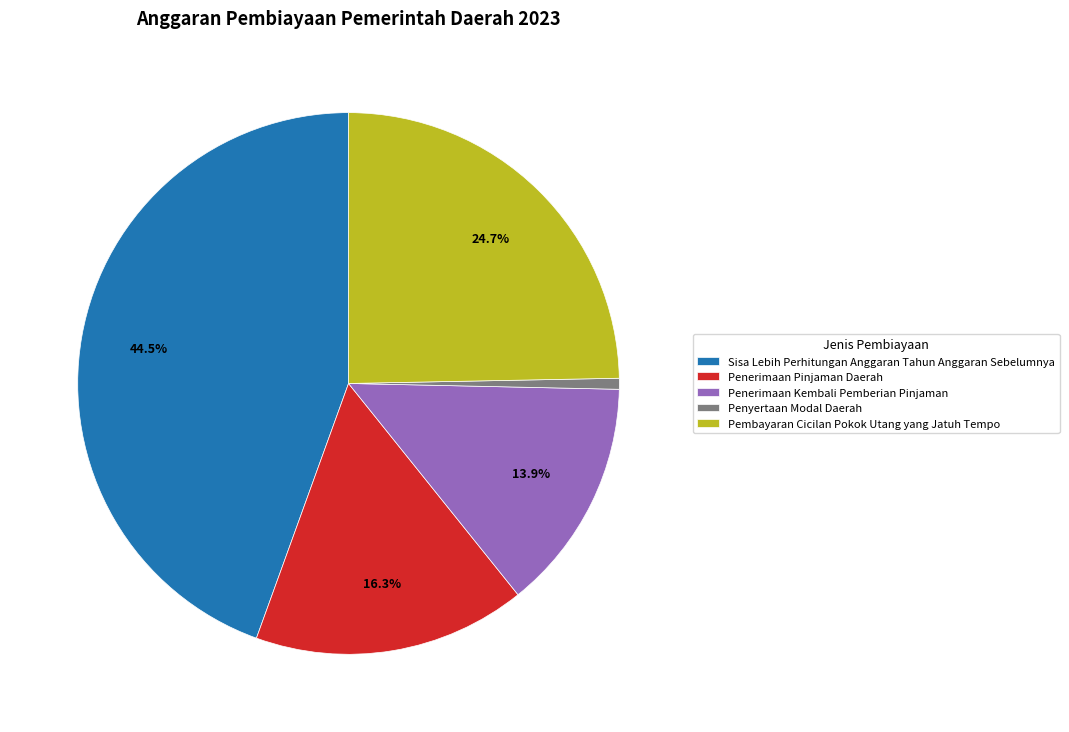

What portion of the pie excludes Penerimaan Pinjaman Daerah?

83.7%